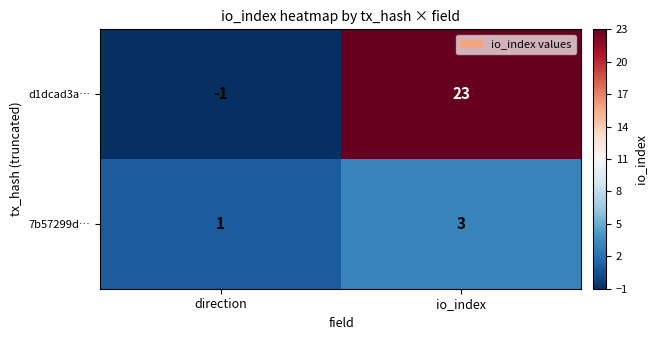

The value of d1dcad3a… at io_index is 23. True or false?

True